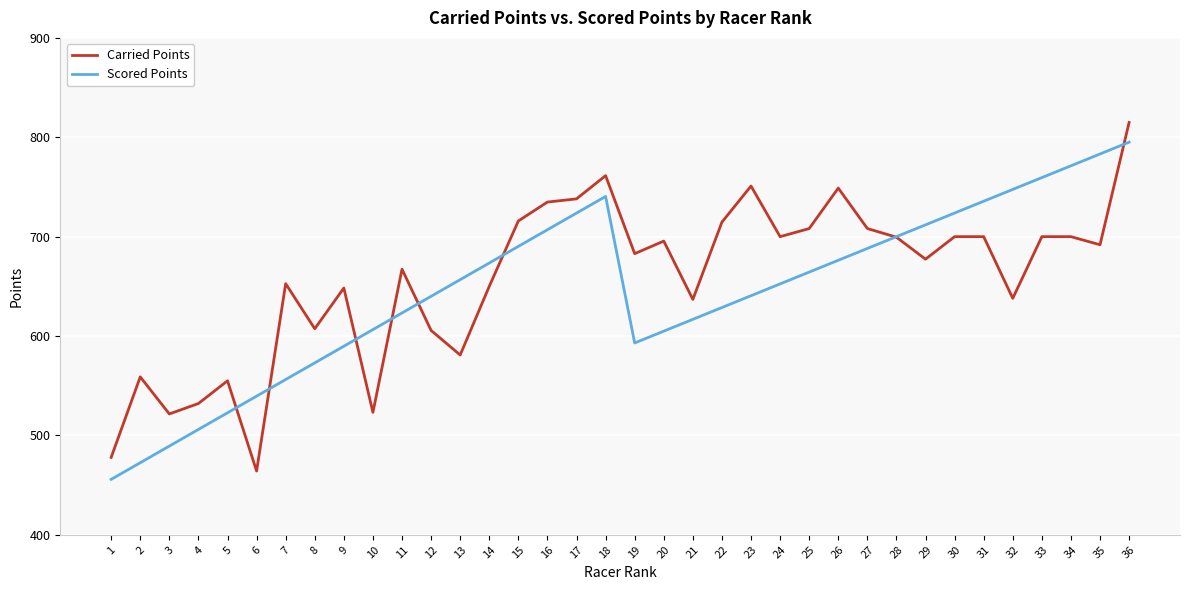

What is the sum of all Carried Points values?

23662.6